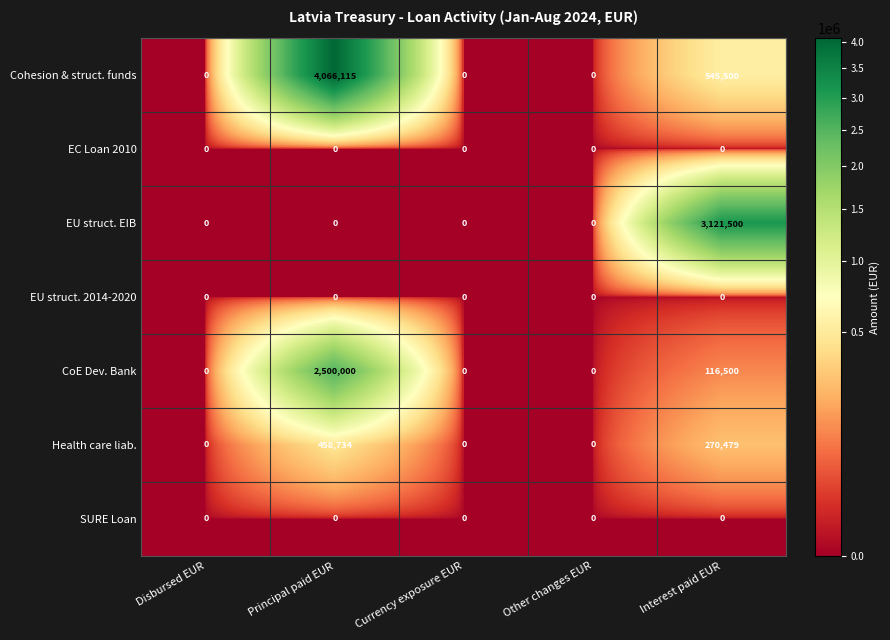

Is the value of CoE Dev. Bank at Principal paid EUR greater than the value of EU struct. EIB at Interest paid EUR?

No